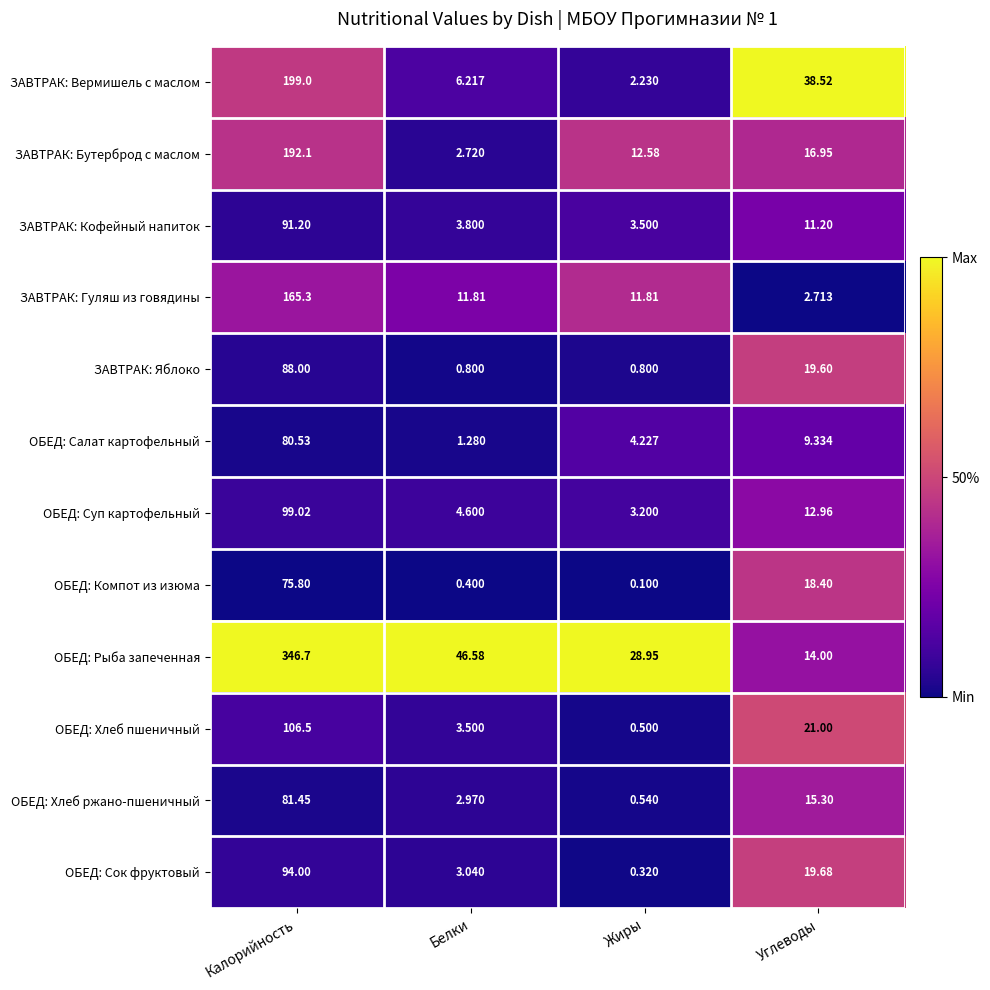

Rank the series at Калорийность from highest to lowest value.

ОБЕД: Рыба запеченная, ЗАВТРАК: Вермишель с маслом, ЗАВТРАК: Бутерброд с маслом, ЗАВТРАК: Гуляш из говядины, ОБЕД: Хлеб пшеничный, ОБЕД: Суп картофельный, ОБЕД: Сок фруктовый, ЗАВТРАК: Кофейный напиток, ЗАВТРАК: Яблоко, ОБЕД: Хлеб ржано-пшеничный, ОБЕД: Салат картофельный, ОБЕД: Компот из изюма